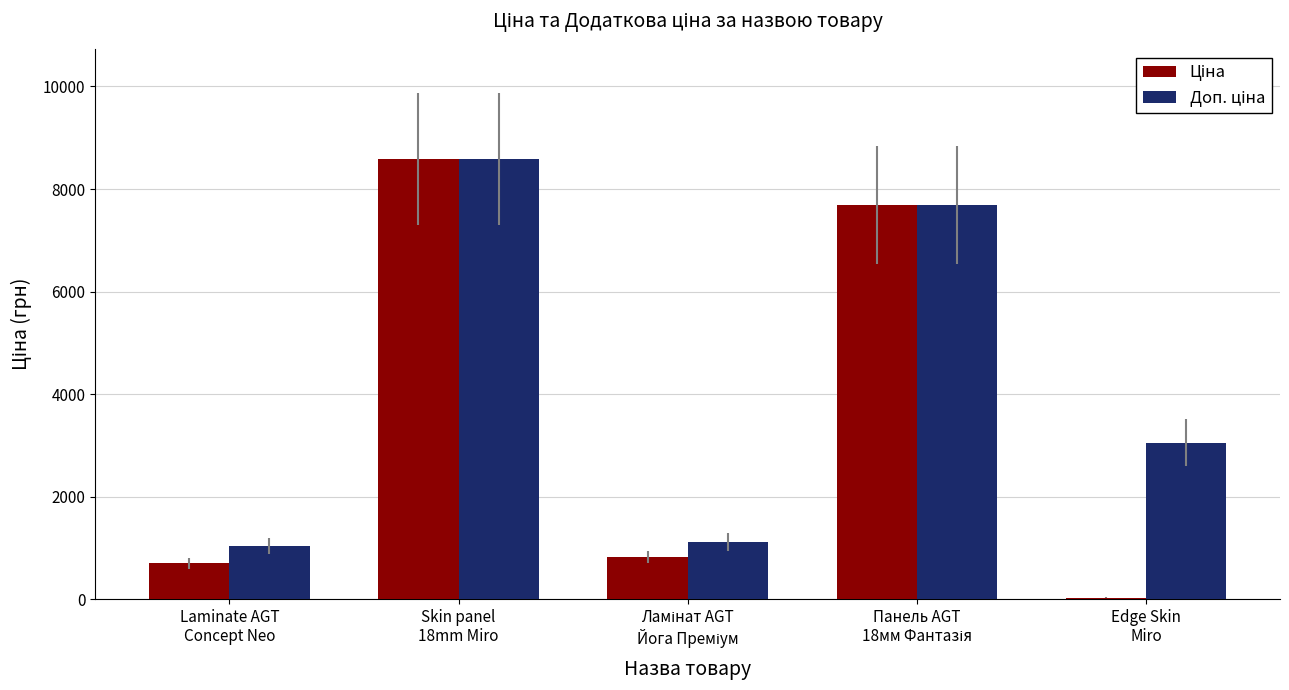

What is the maximum value shown in the chart?

8581.1